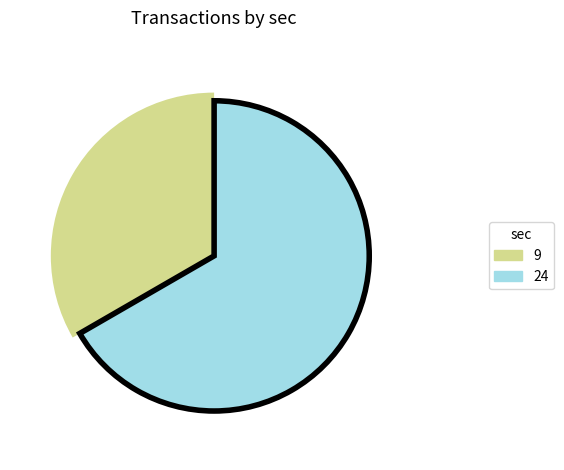

Which has a higher value, sec_9 or sec_24?

sec_24